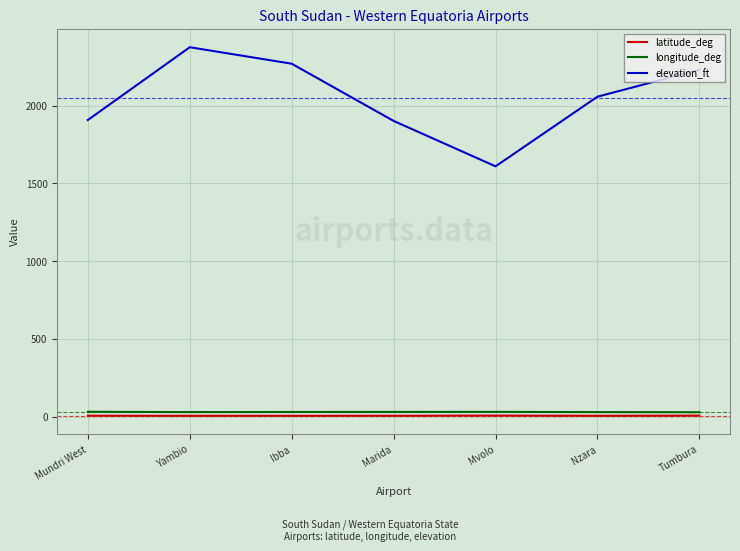

Which series changed the most between Mundri West and Mvolo?

elevation_ft